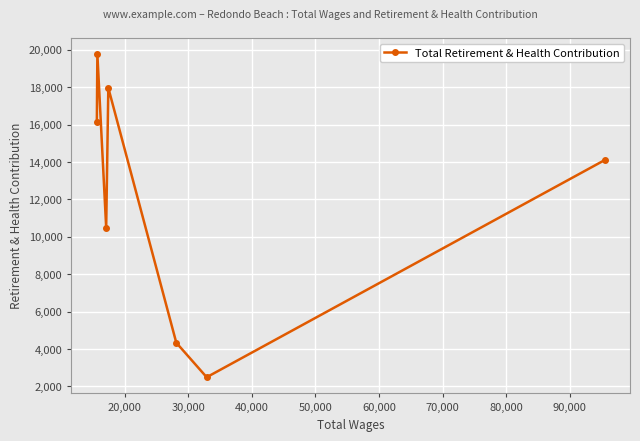

What is the minimum value shown in the chart?

2495